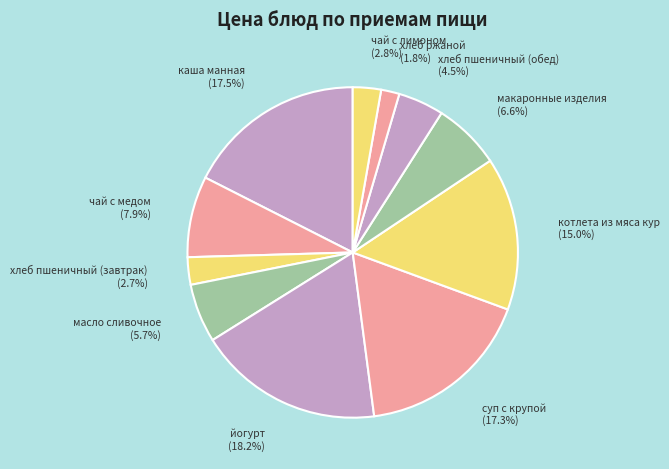

How many segments does this pie chart have?

11